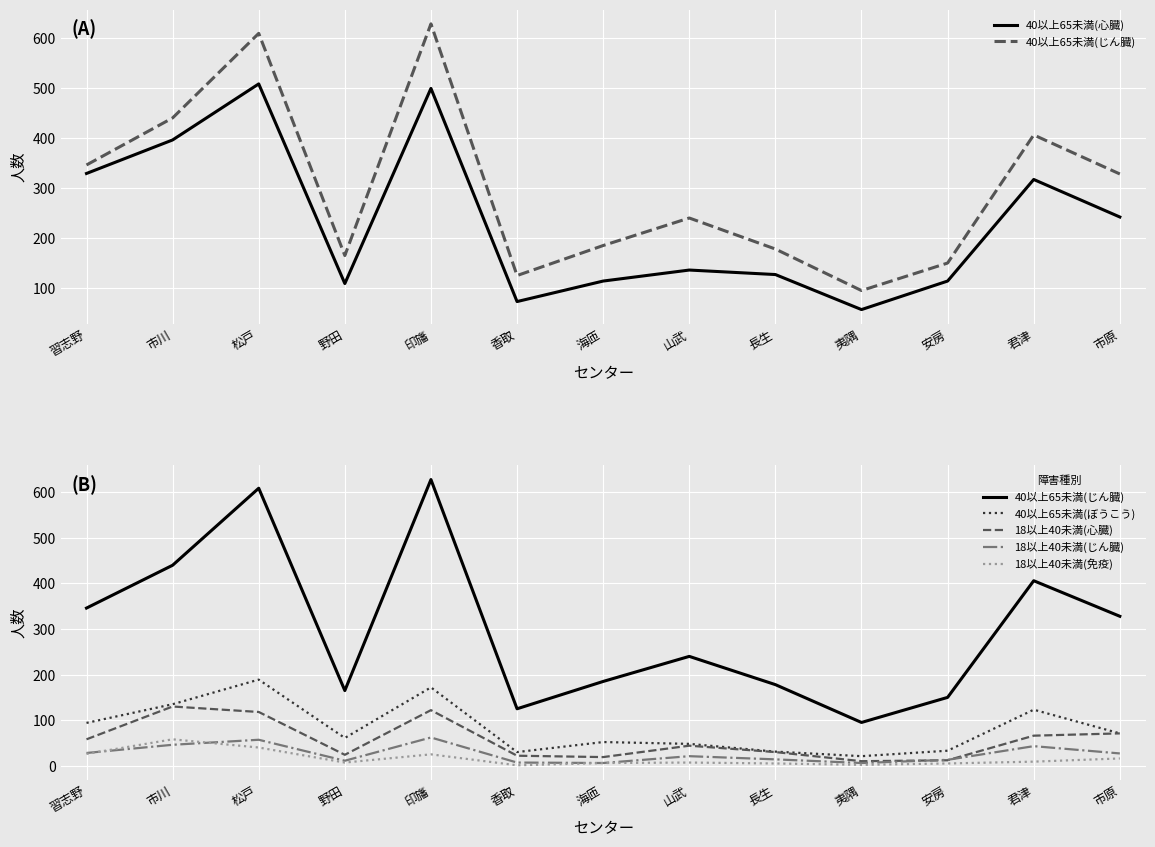

Between 海匝 and 安房, which is larger?

海匝